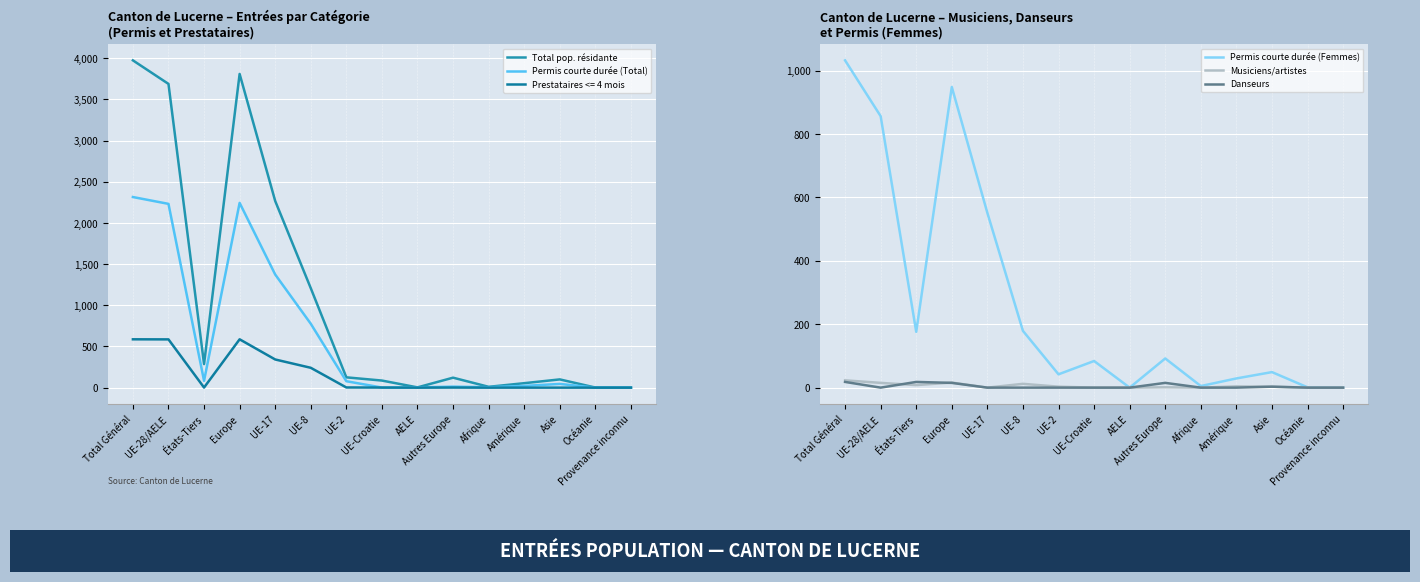

Reading left to right, list all the values displayed in this chart.

Total pop. résidante: 3975	3689	286	3810	2267	1208	125	86	3	121	10	54	100	1	0
Permis courte durée (Total): 2315	2232	83	2244	1374	776	78	1	3	12	5	21	45	0	0
Permis courte durée (Femmes): 1032	856	176	948	551	179	42	84	0	92	5	29	49	1	0
Musiciens/artistes: 23	15	8	16	0	12	3	0	0	1	0	4	3	0	0
Danseurs: 18	0	18	15	0	0	0	0	0	15	0	0	3	0	0